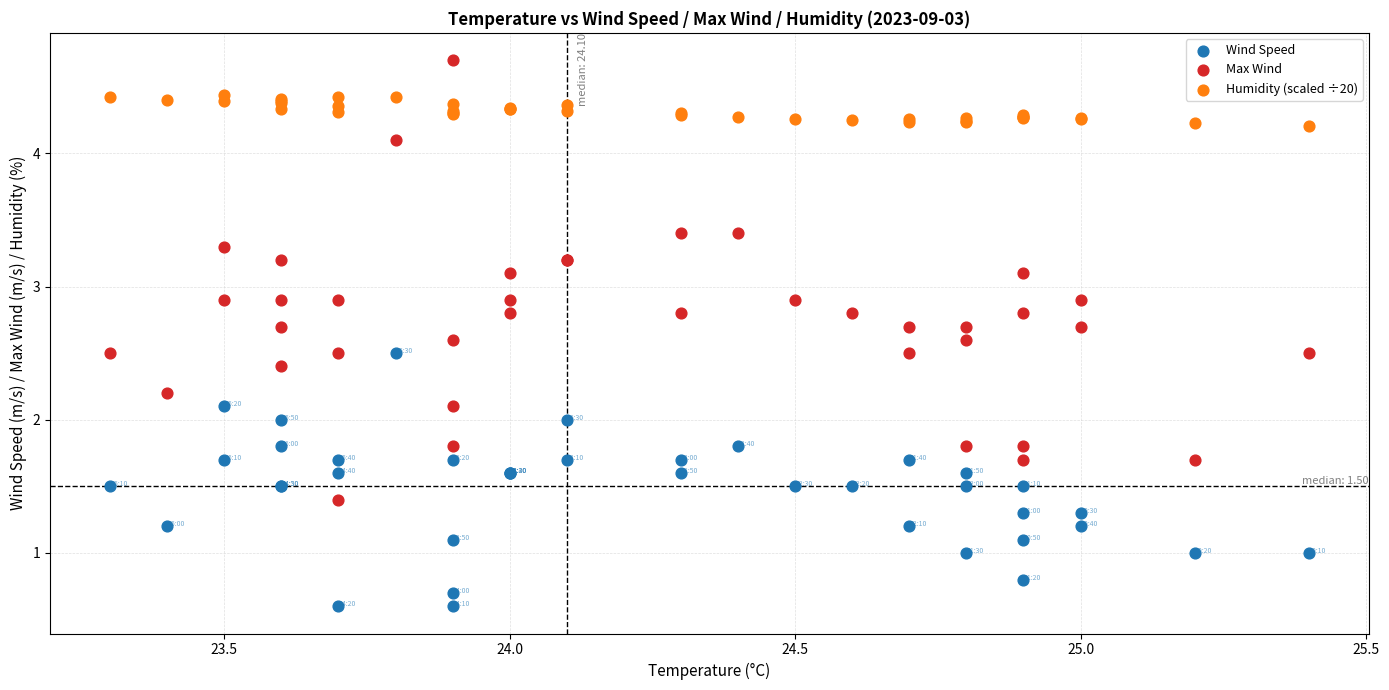

Which series reaches the maximum Y coordinate?

Max Wind